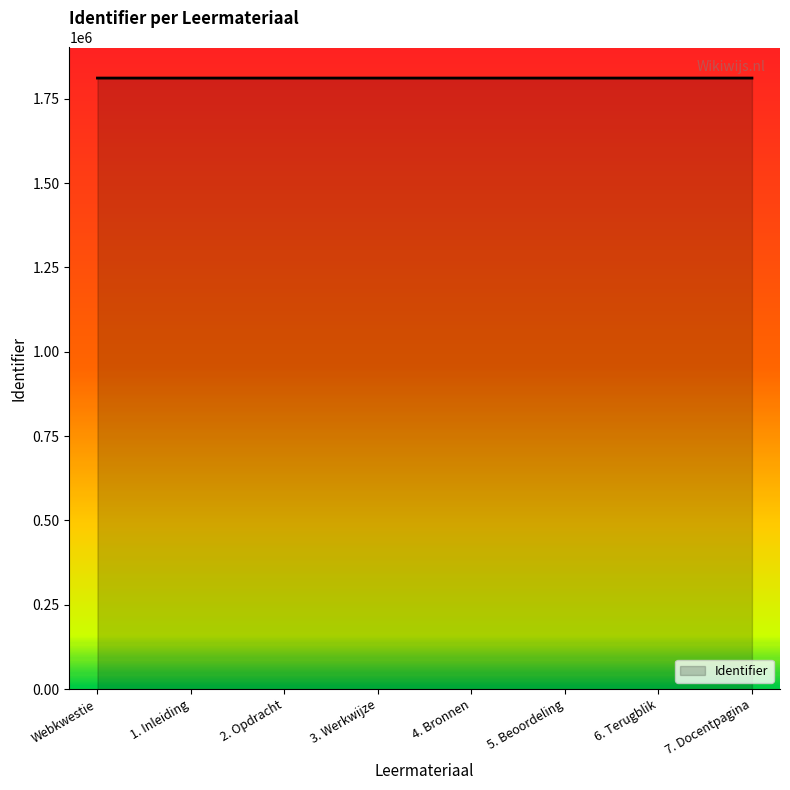

What is the approximate value at 4. Bronnen, to the nearest 10?

1811470